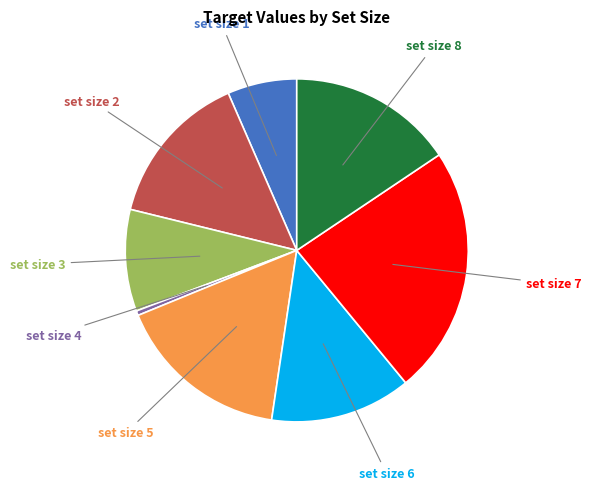

Does any single category account for the majority?

No